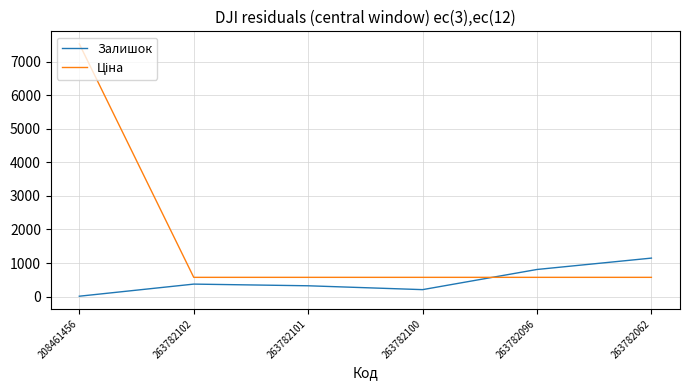

Is it true that Залишок equals 372.0 at 263782102?

True